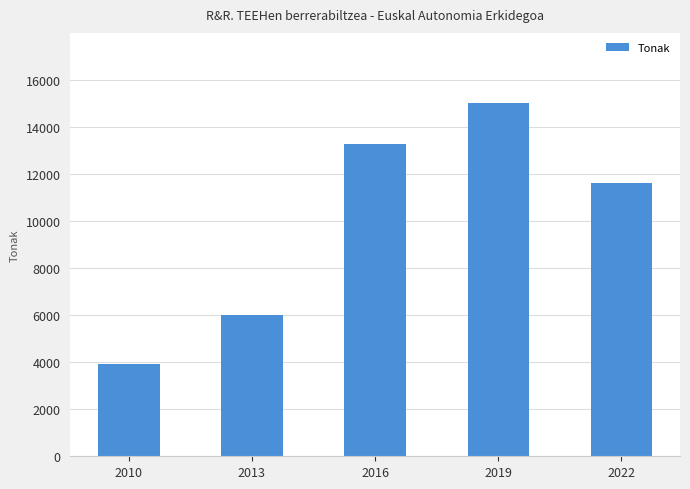

The value at 2010 is 1759.2. True or false?

False